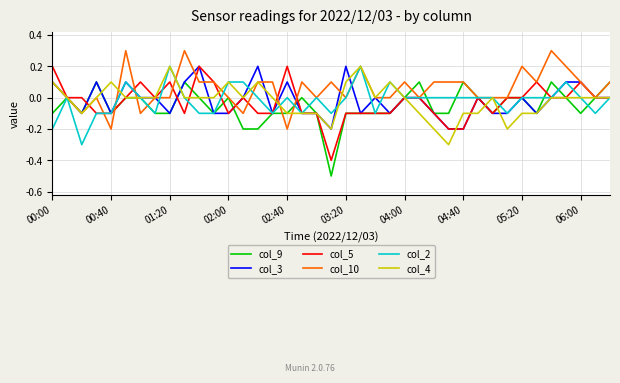

What is the difference between the maximum and minimum values in the col_9 series?

0.6